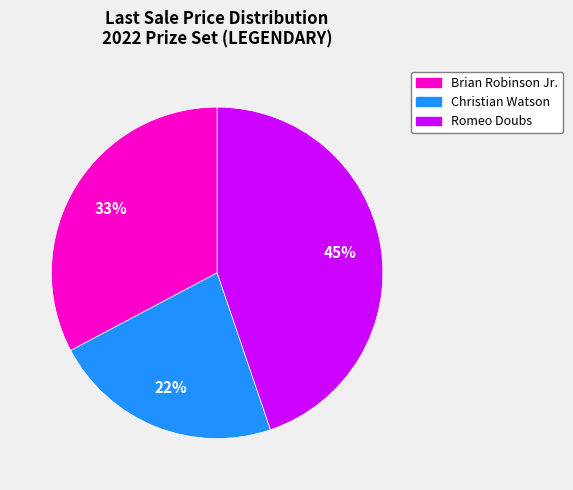

Is the sum of Christian Watson and Brian Robinson Jr. greater than half?

Yes